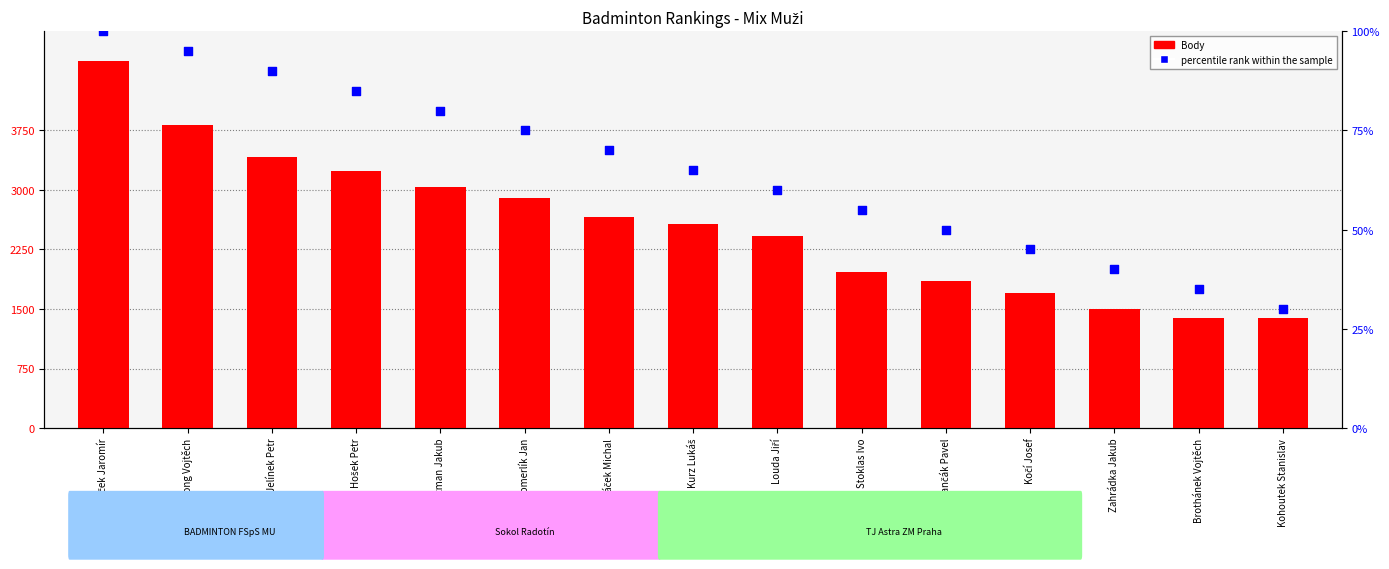

Which series contains the highest Y value?

Body